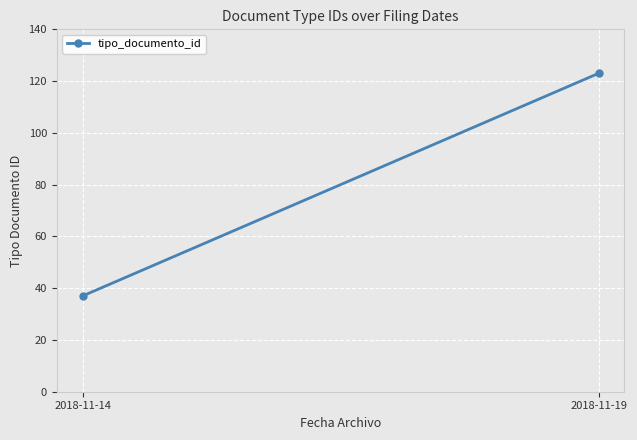

Is it true that the value at 2018-11-14 is 17?

False